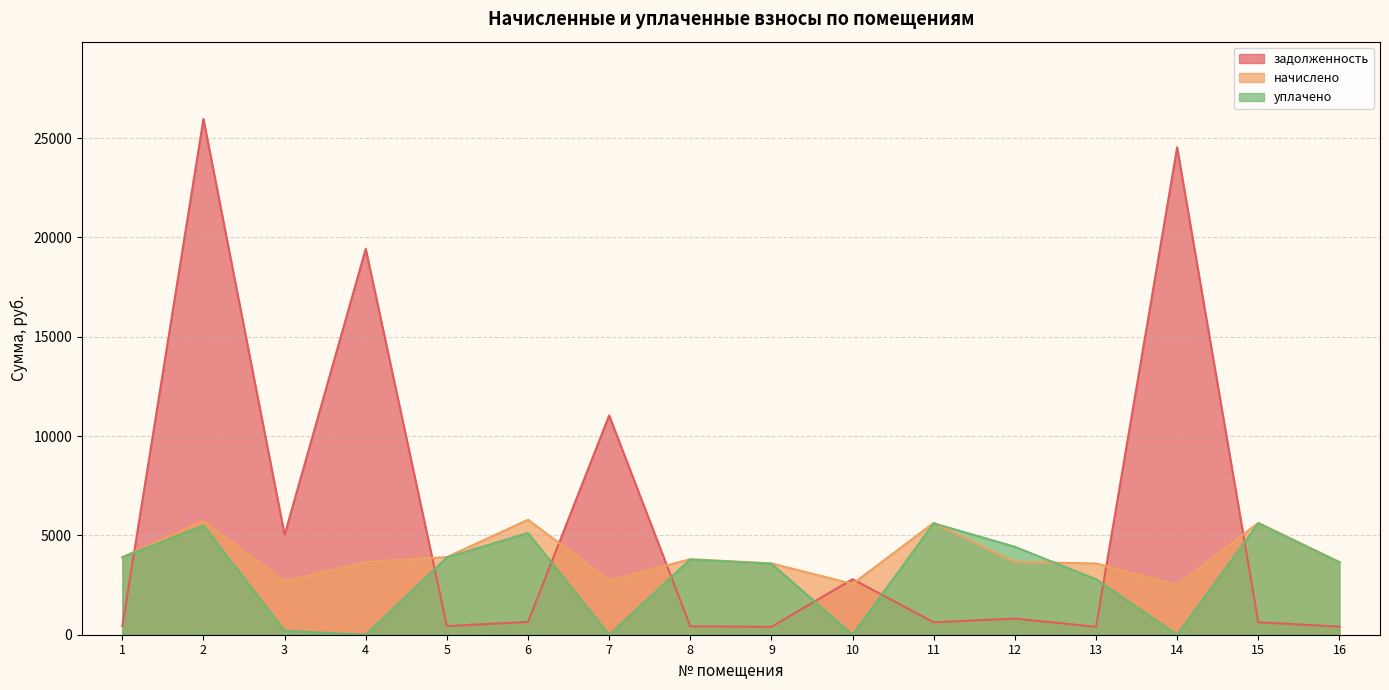

How many data points in начислено are less than 3659?

6